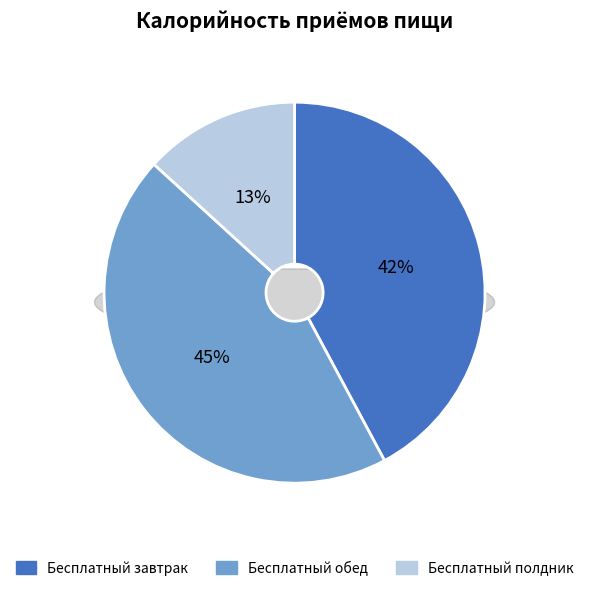

What is the total percentage of Бесплатный завтрак and Бесплатный обед?

86.8%